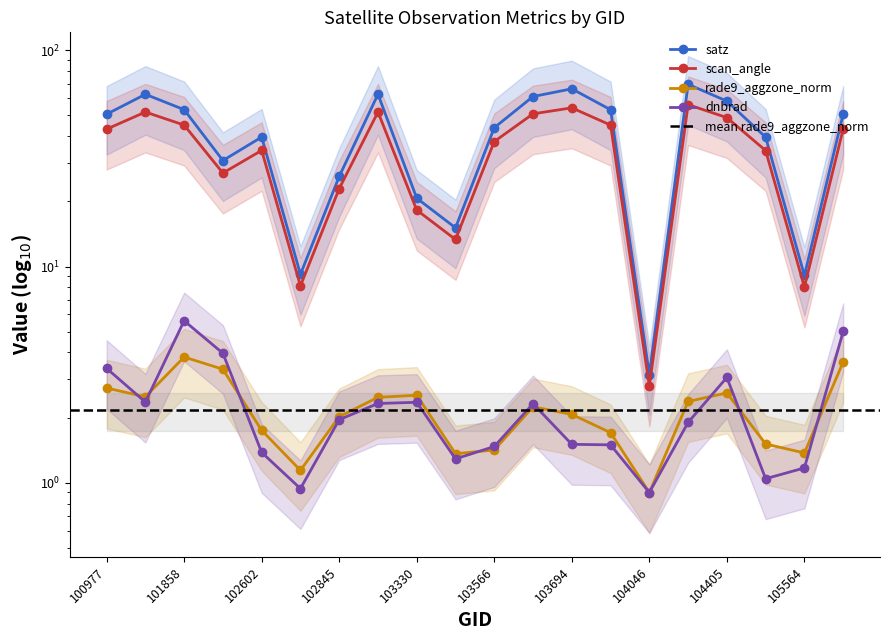

What is the difference between the highest and lowest values at 103330?

18.4